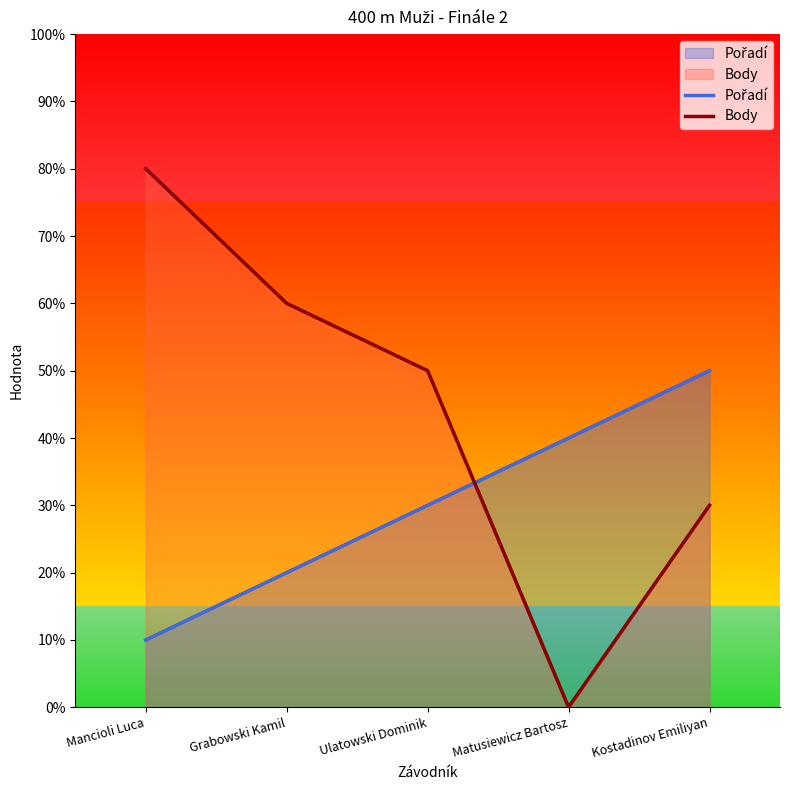

What is the difference between the second highest and minimum values in the Body series?

6